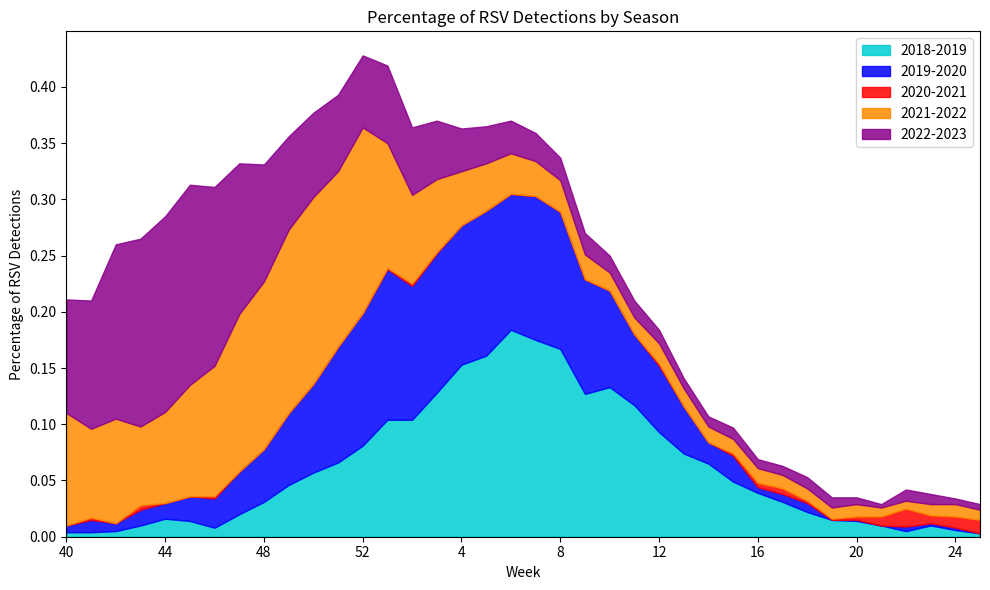

What is the label of the 16th point from the left?

3